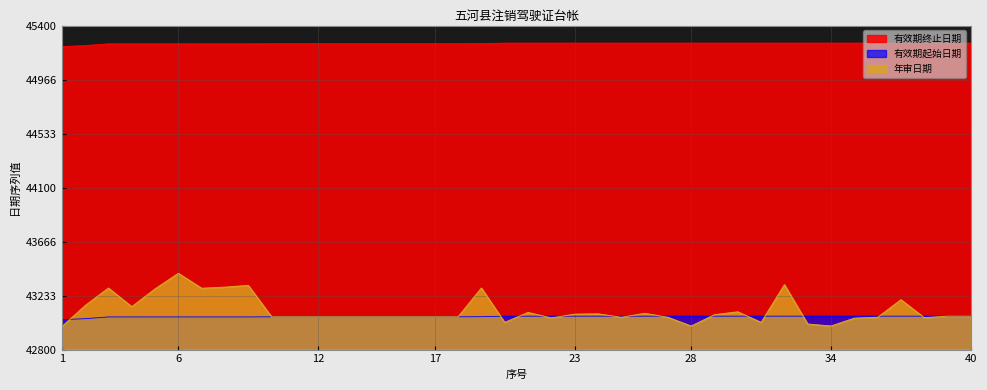

List the series in order of their peak value, lowest first.

有效期起始日期, 年审日期, 有效期终止日期